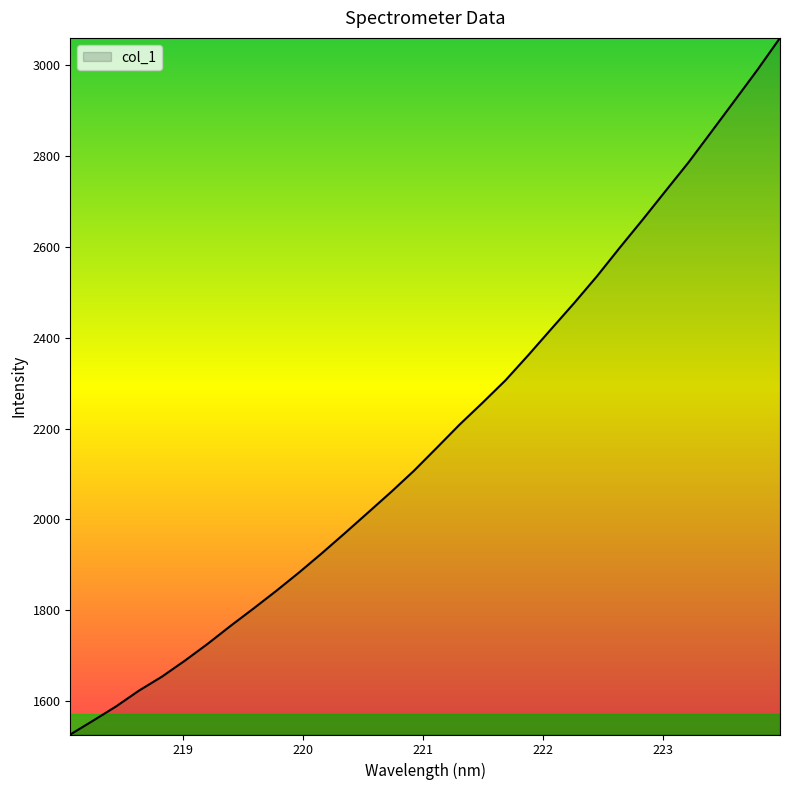

What is the maximum value shown in the chart?

3059.2